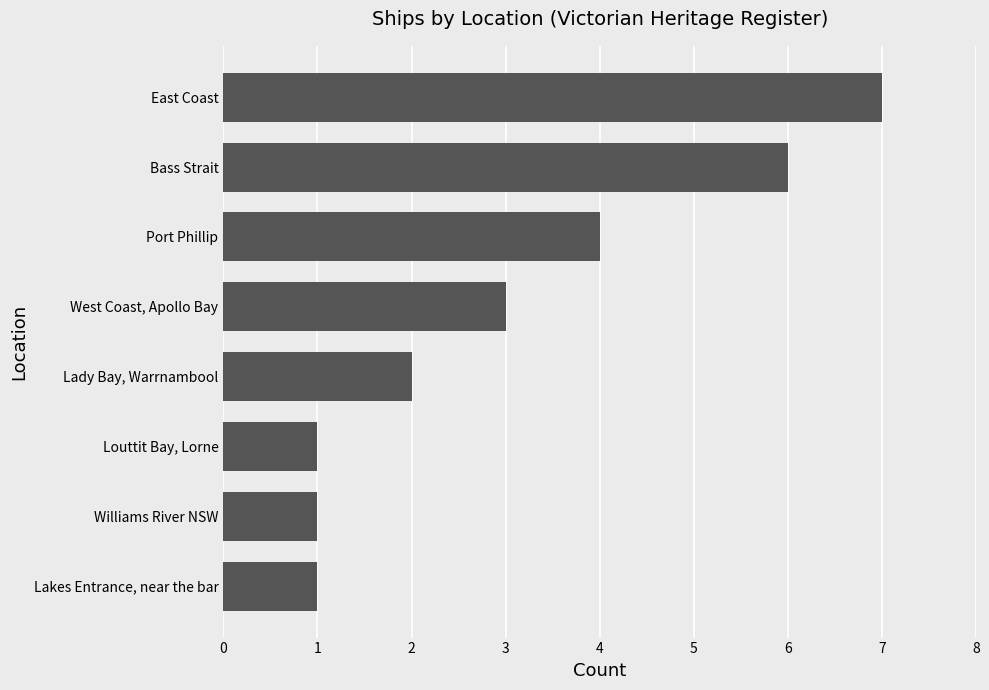

Count the values in the range 1 to 6.

7